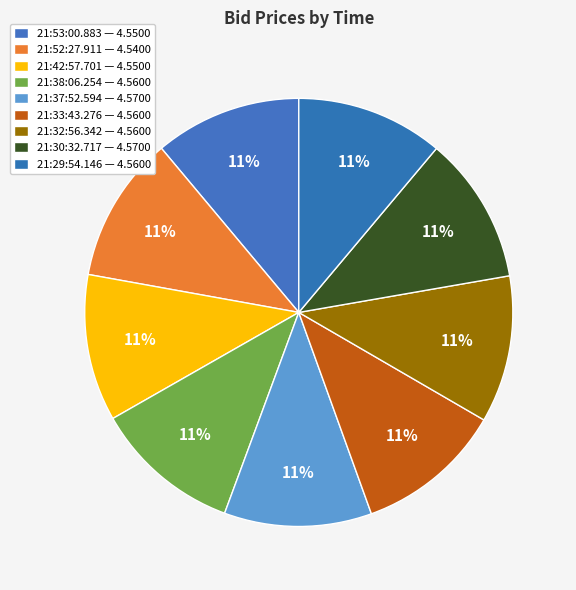

Does any single category account for the majority?

No